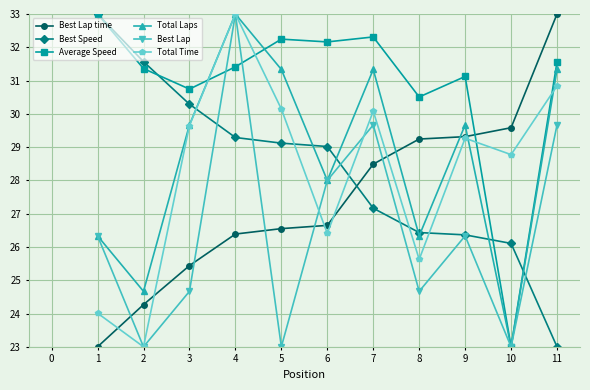

At which label does Best Lap time reach its peak?

11